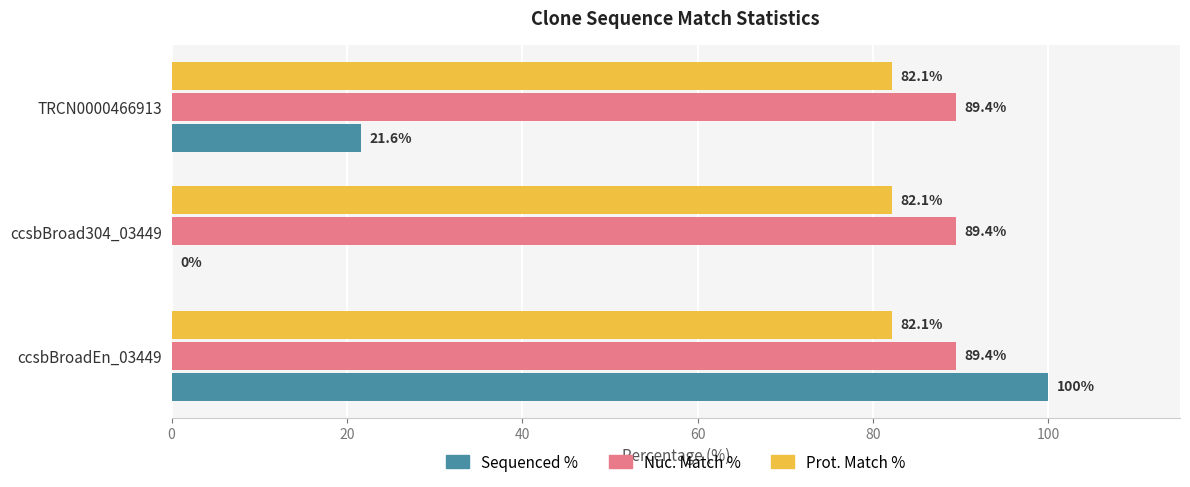

Is it true that Nuc. Match % equals 144.8 at ccsbBroad304_03449?

False